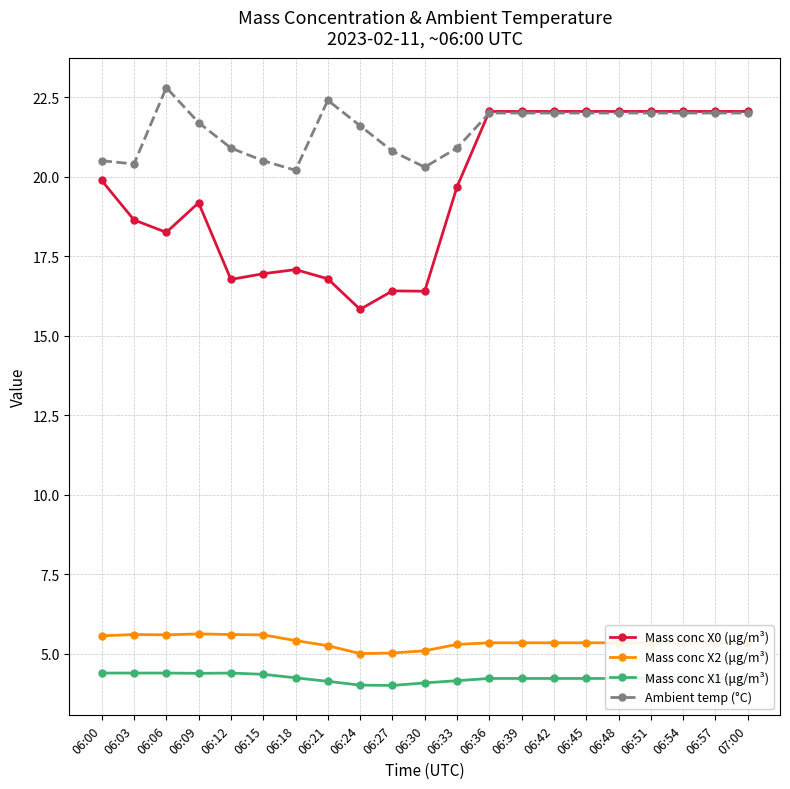

What position from the left is 06:54?

19